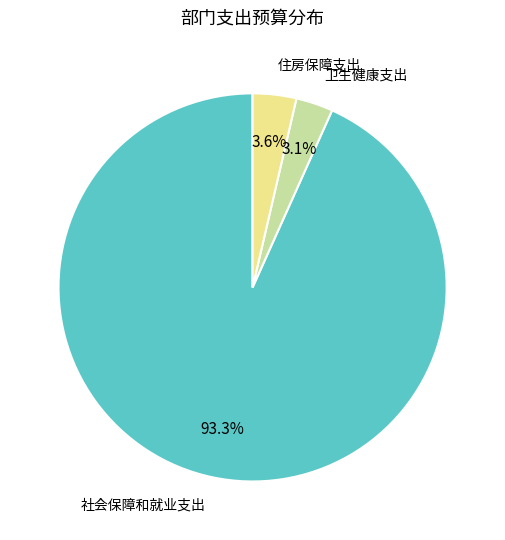

To the nearest percent, what is the difference between the largest and smallest slice percentages?

90%